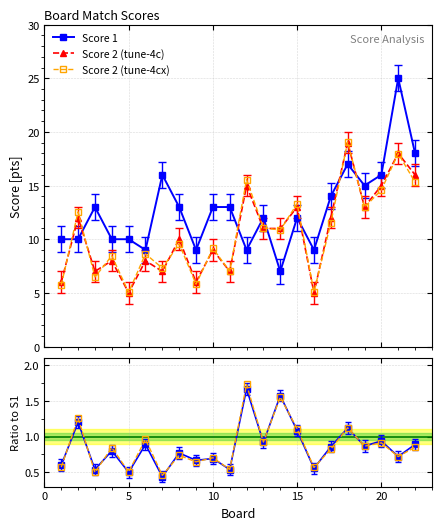

Which series has the widest spread of values?

Score 1